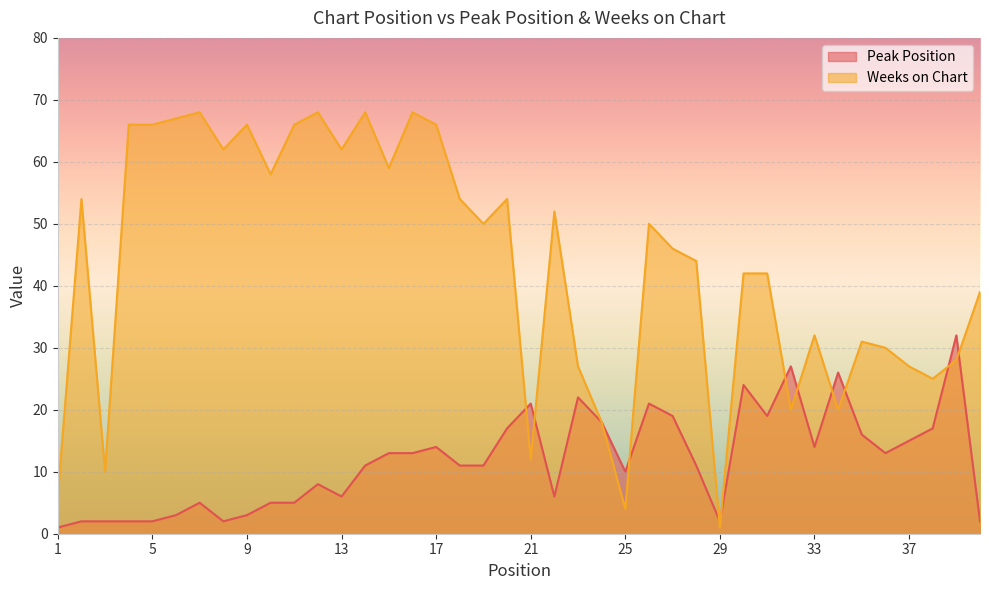

At how many categories does at least one series exceed 19?

35